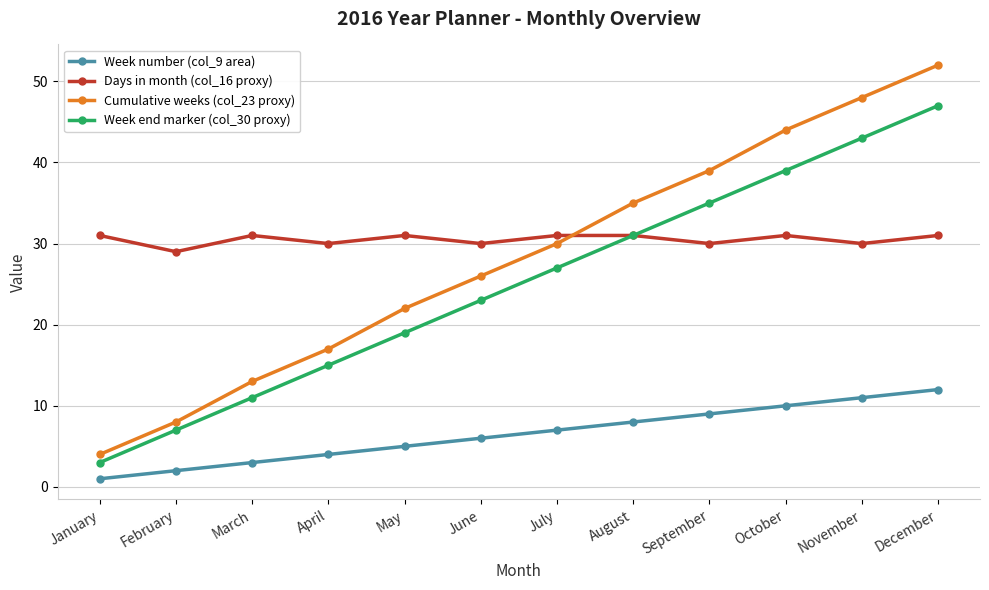

True or false: Week number (col_9 area) and Week end marker (col_30 proxy) intersect in this chart.

False